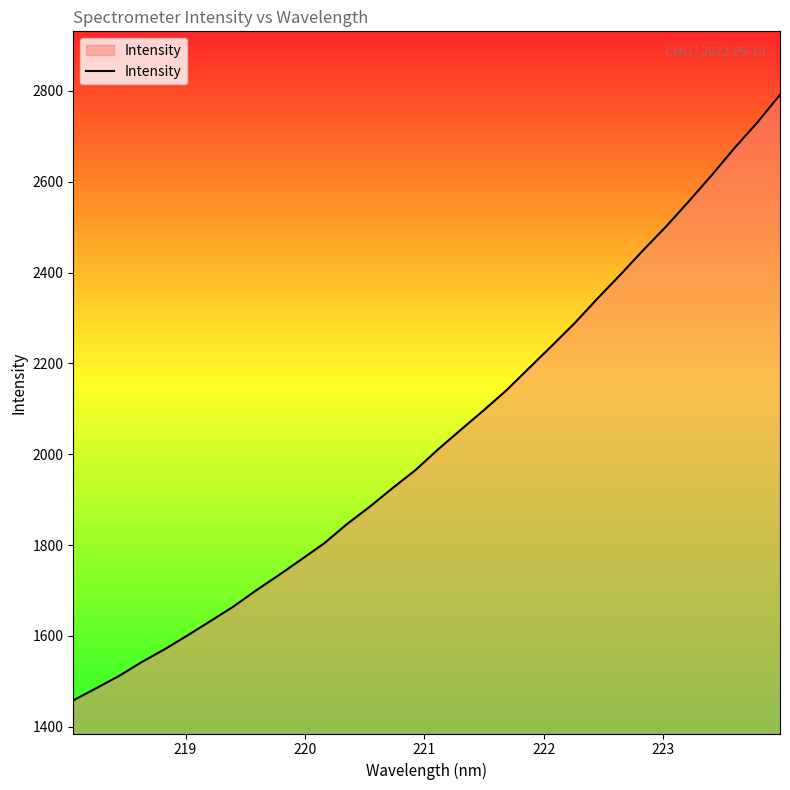

What is the maximum value shown in the chart?

2791.7